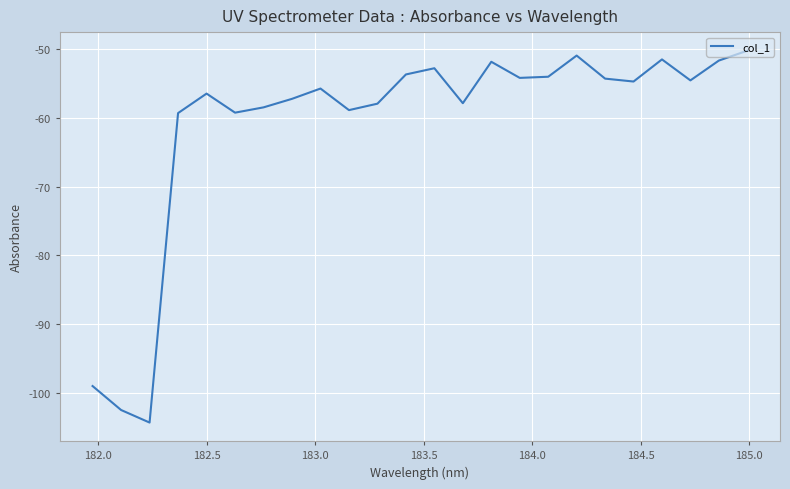

What is the difference between the maximum and minimum values?

54.1